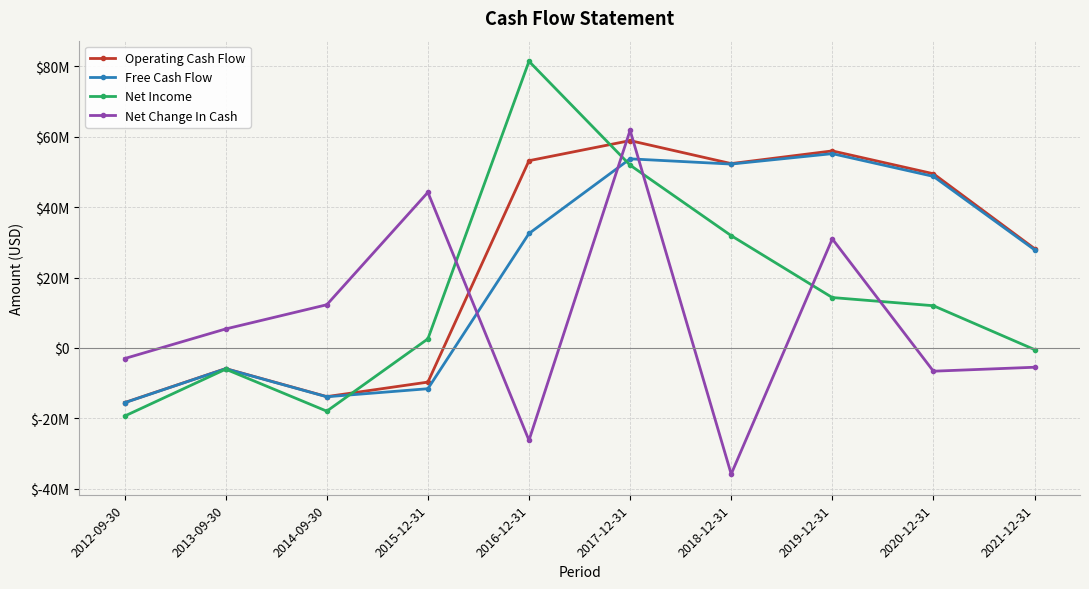

What are all the series names shown in the legend?

Operating Cash Flow, Free Cash Flow, Net Income, Net Change In Cash